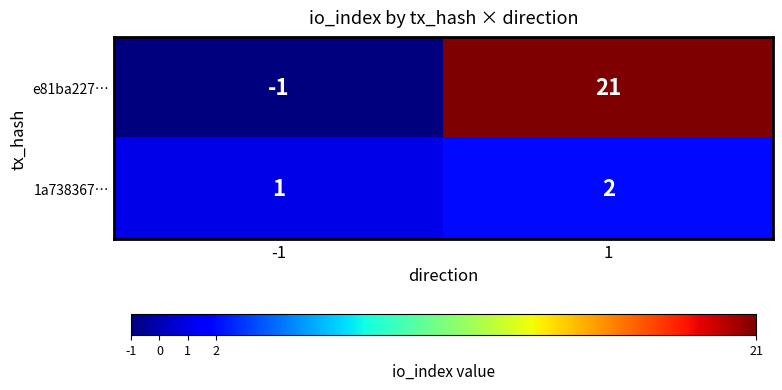

At how many categories does at least one series exceed 12?

1